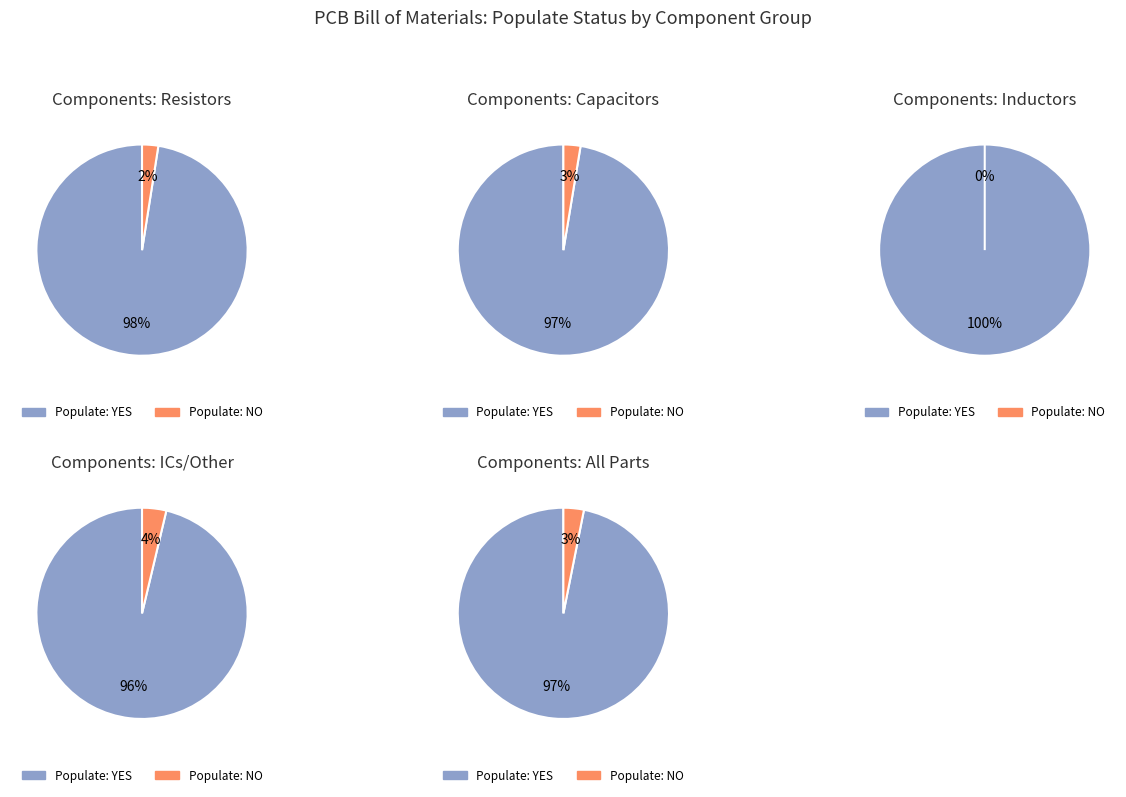

What is the smallest slice in the pie chart?

NO